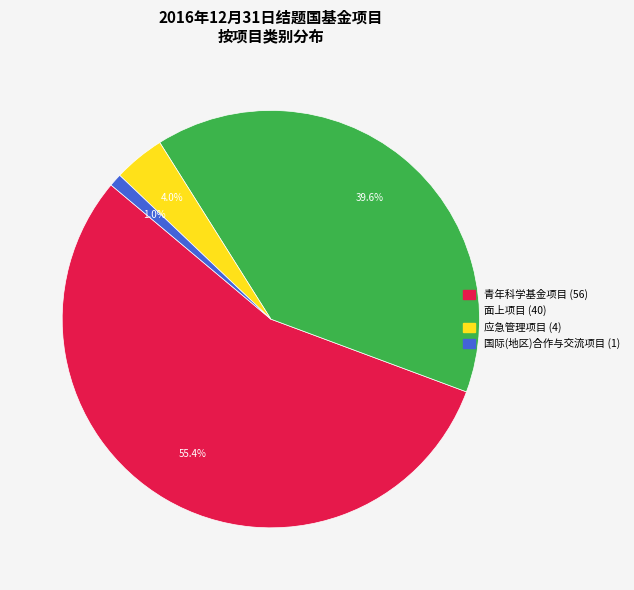

Does any single category account for the majority?

Yes